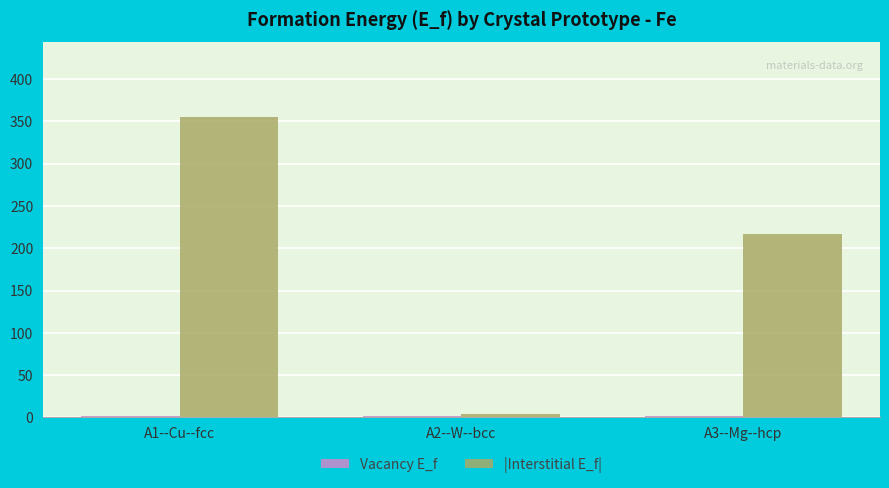

At which label does |Interstitial E_f| reach its minimum?

A2--W--bcc